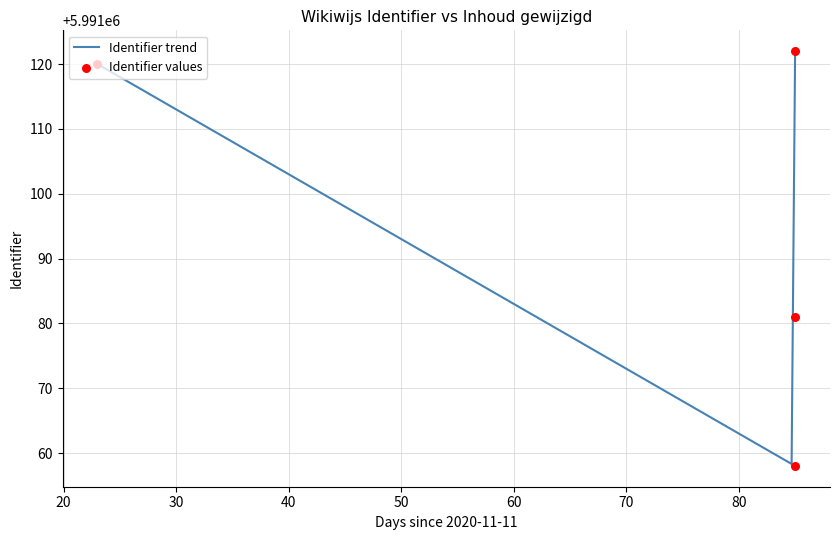

Approximately how many times larger is the value at 2021-02-04 compared to 2021-02-04?

1.0